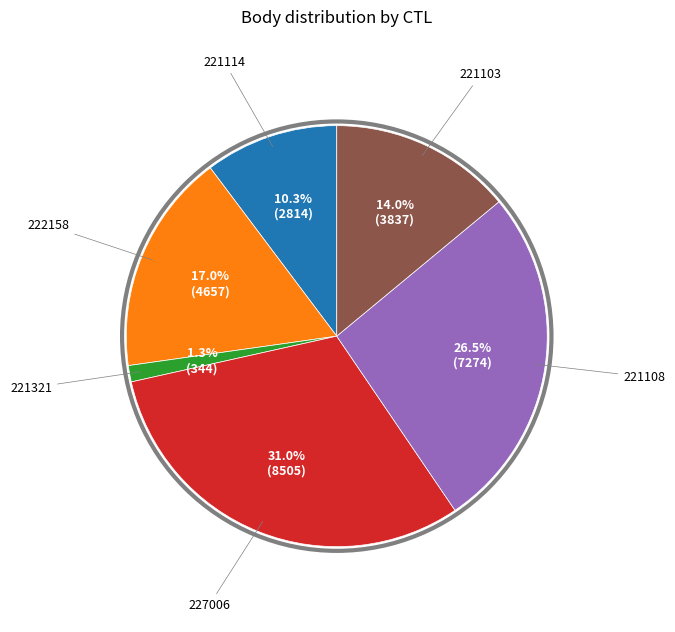

True or false: 221103 accounts for 14% of the total.

True